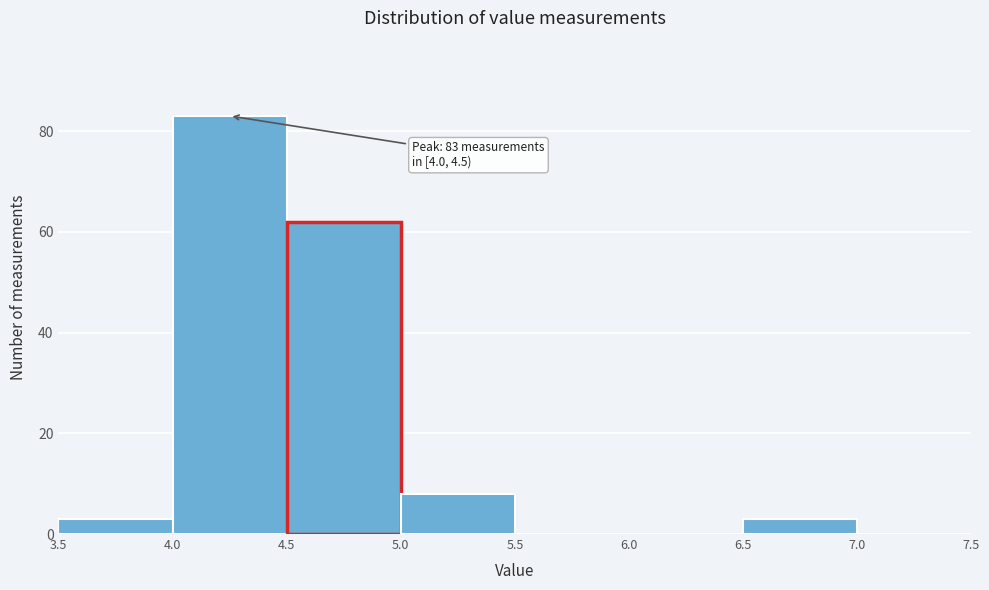

Over which range of the x-axis is the bar tallest?

4.0 to 4.5